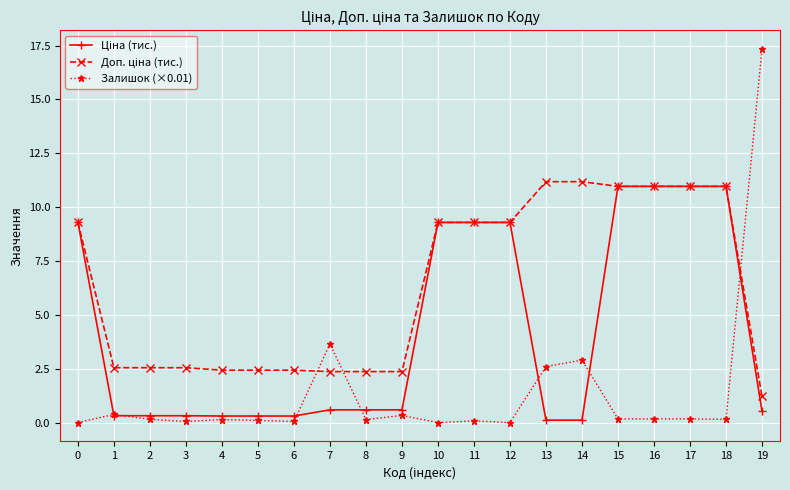

What is the total value across all series at 3?

2.9